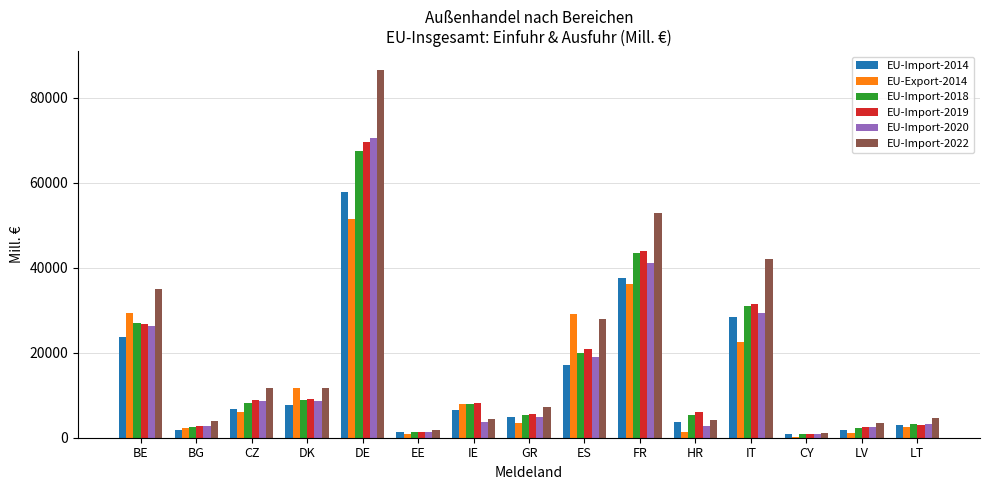

What is the sum of the EU-Import-2022 values at EE and HR?

6102.7